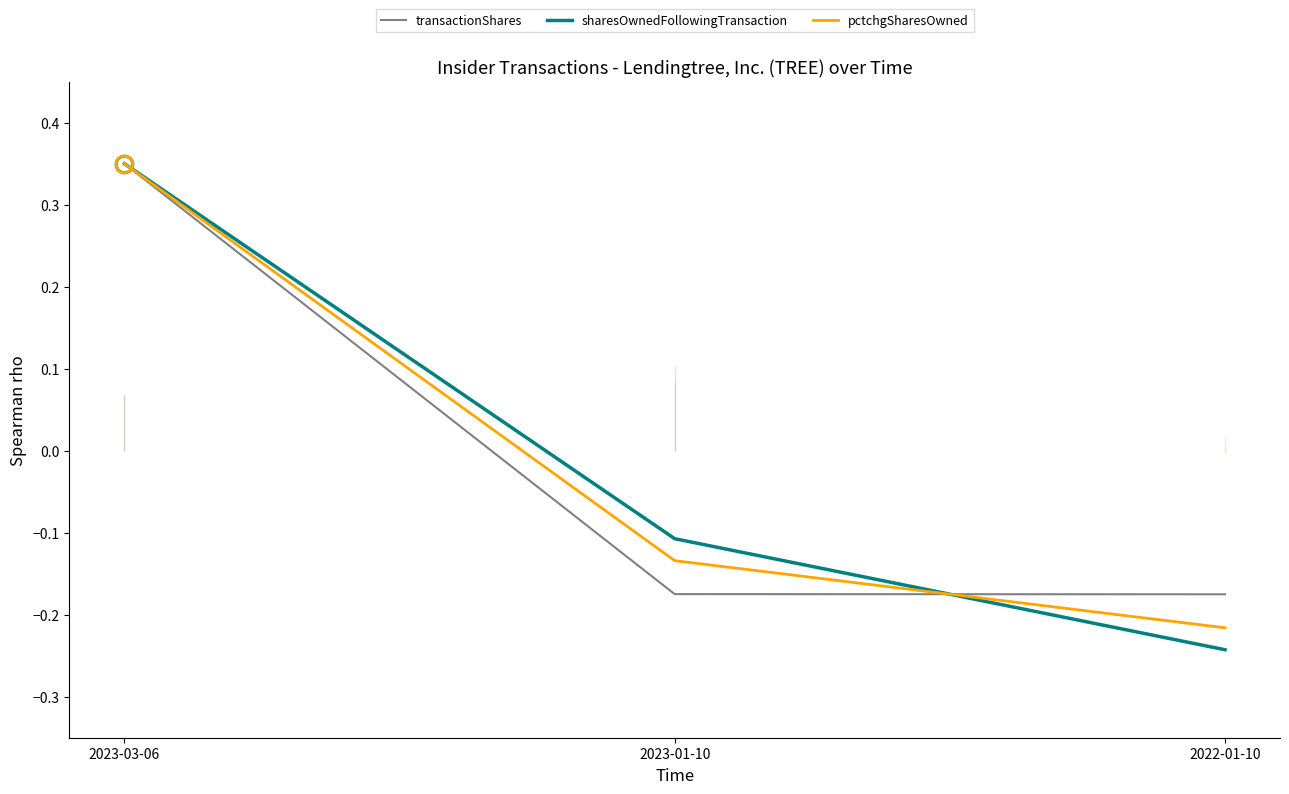

Which label corresponds to the largest value in the chart?

2023-03-06